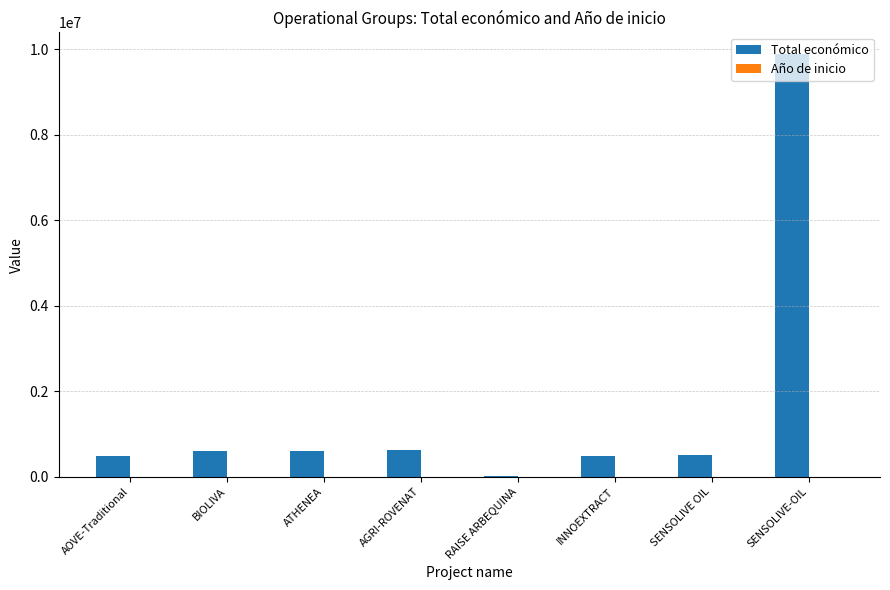

What is the maximum value for Total económico?

9900193